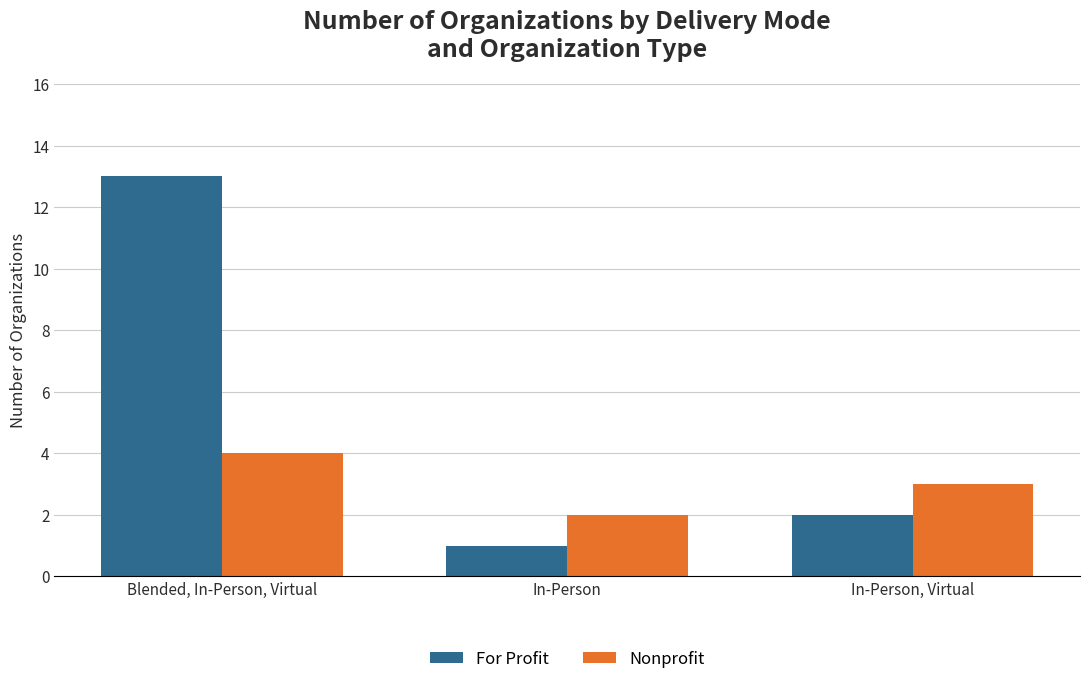

Which series has the widest spread of values?

For Profit